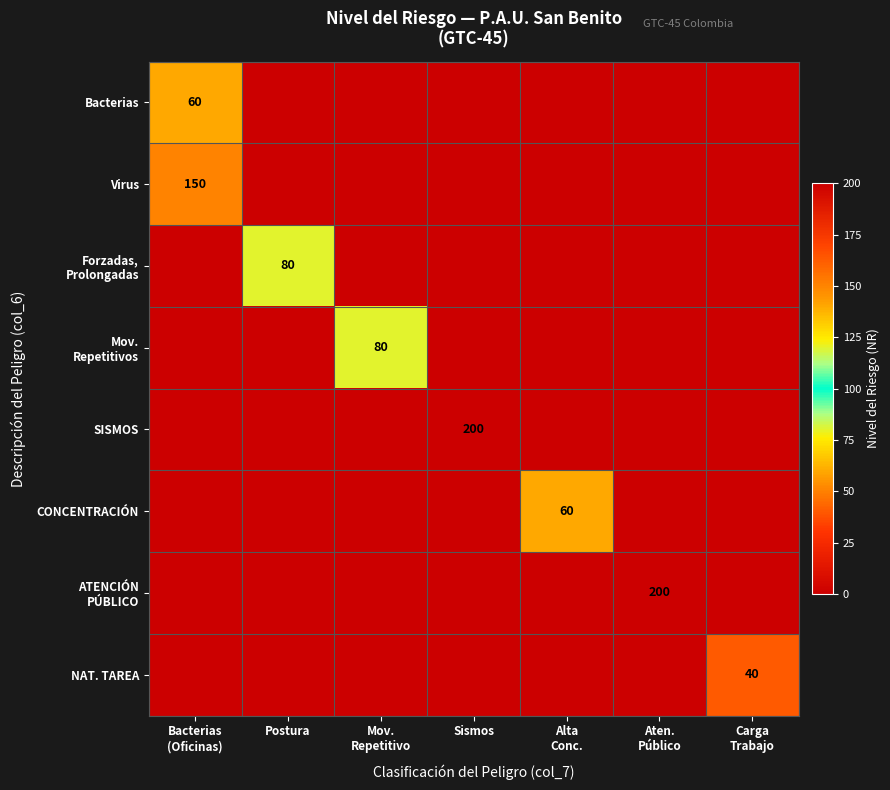

At how many categories does at least one series exceed 81?

3